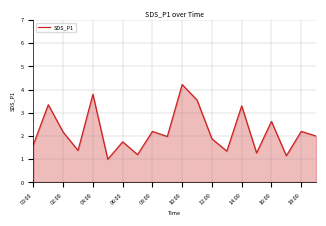

What is the smallest value displayed?

1.0